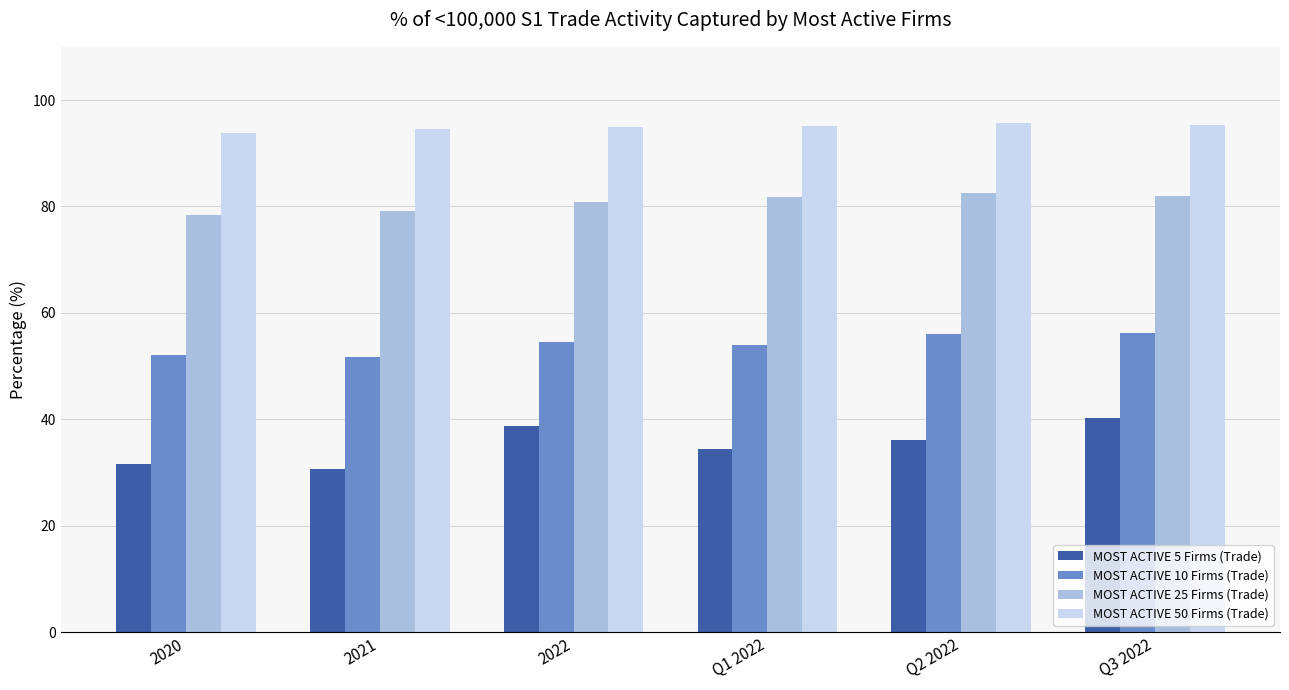

What is the sum of the MOST ACTIVE 50 Firms (Trade) values at 2020 and Q2 2022?

189.6